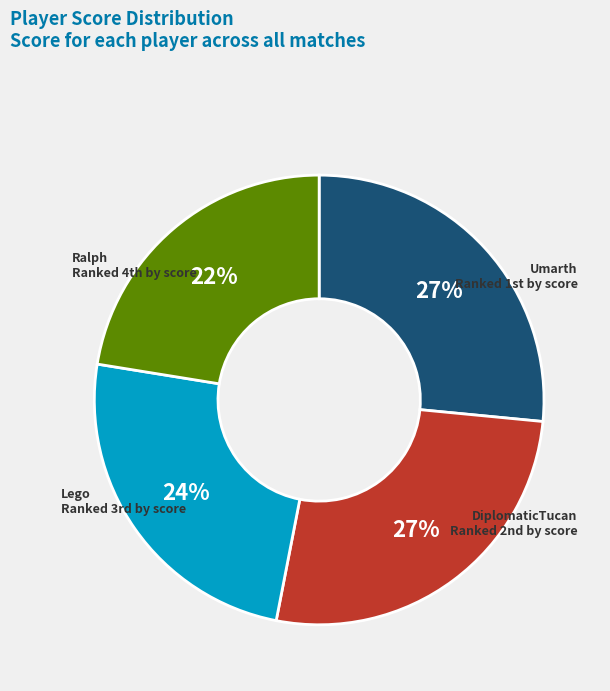

Is there any slice that represents more than half of the pie?

No